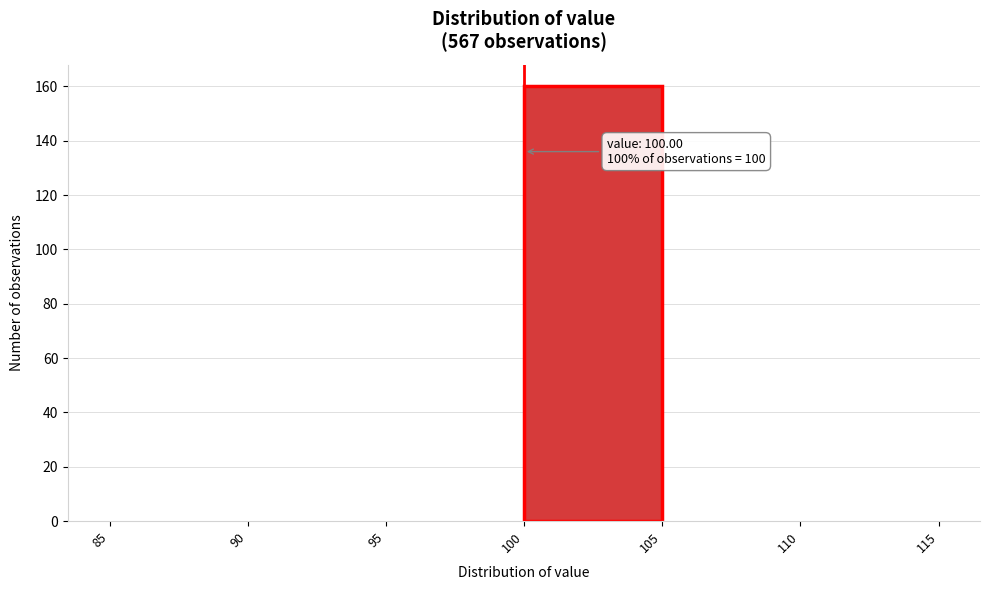

Over which range of the x-axis is the bar tallest?

100 to 105